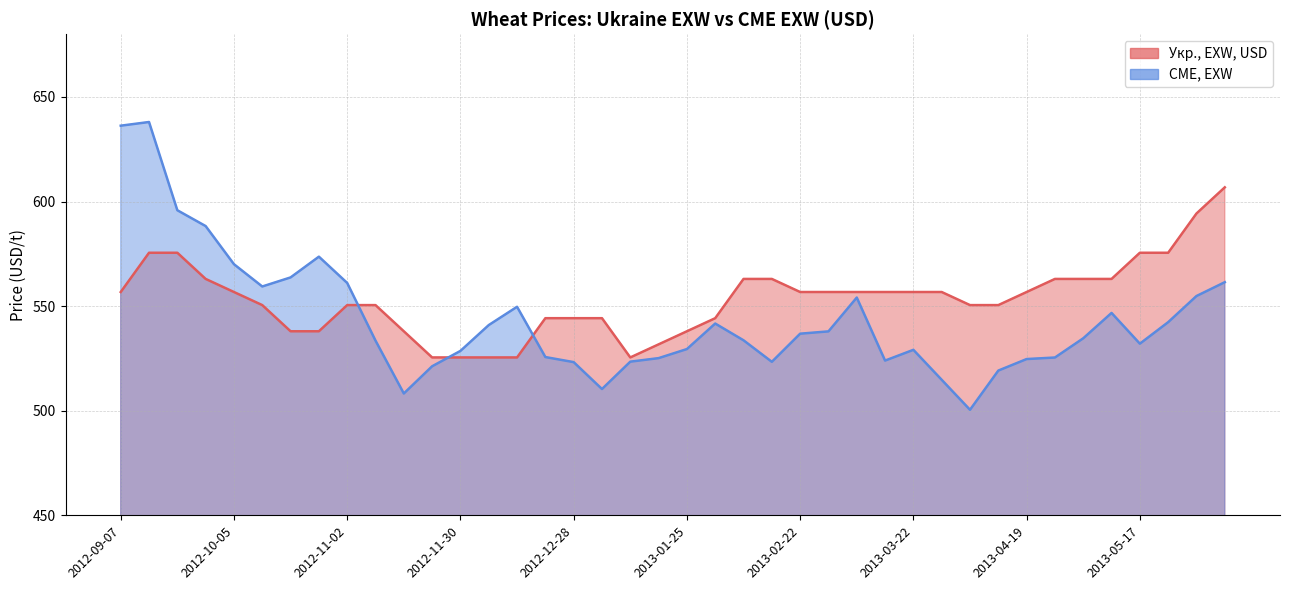

Which series ends up on top after the final intersection of Укр., EXW, USD and CME, EXW?

Укр., EXW, USD